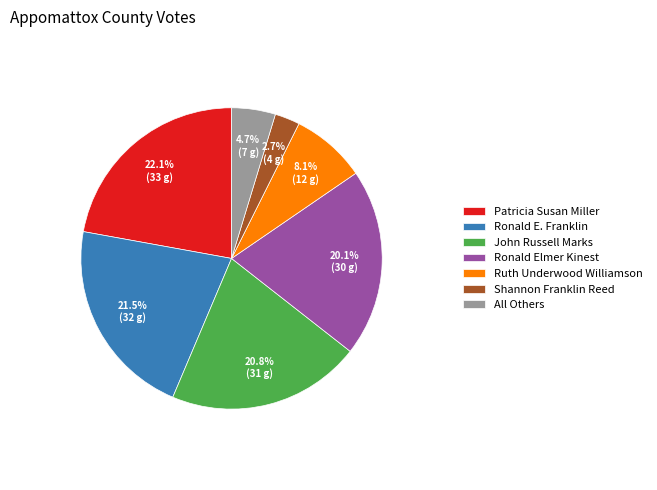

True or false: Patricia Susan Miller accounts for 17% of the total.

False